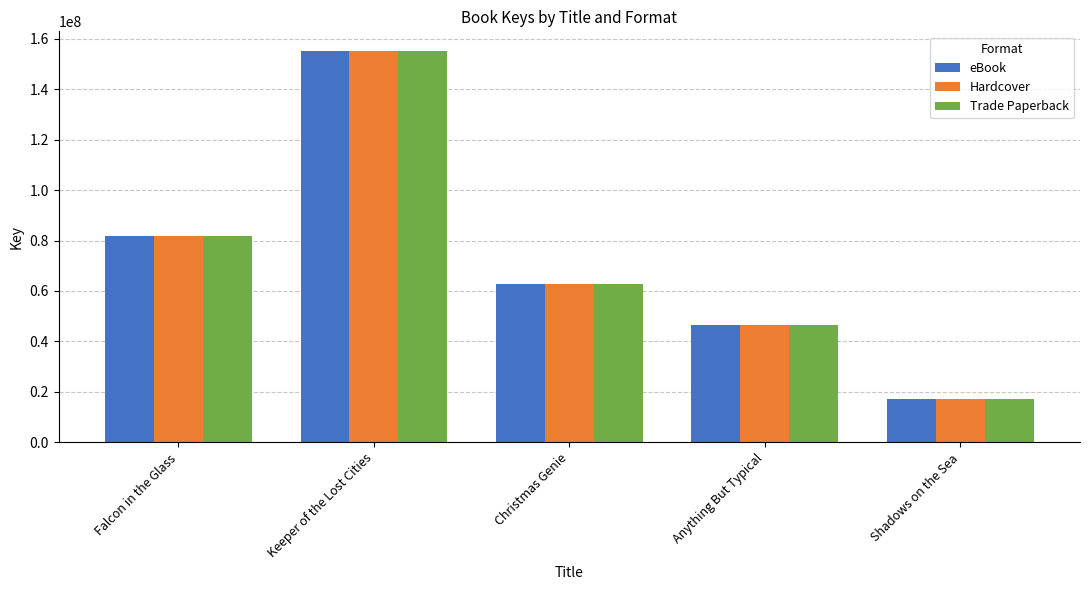

How many data points in Trade Paperback are less than 62897283?

2